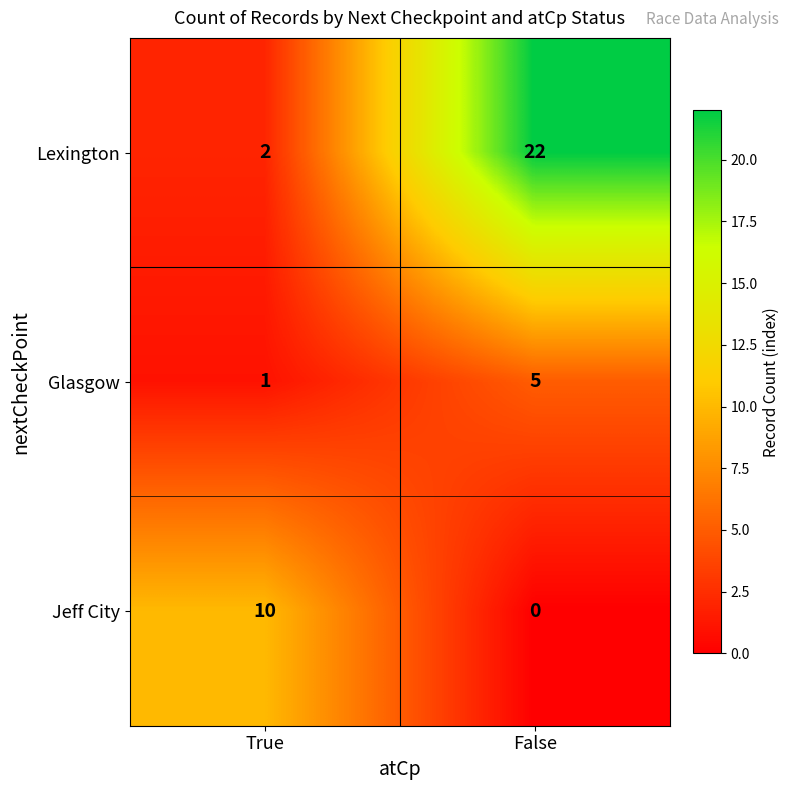

List the series in order of their overall mean, lowest first.

Glasgow, Jeff City, Lexington